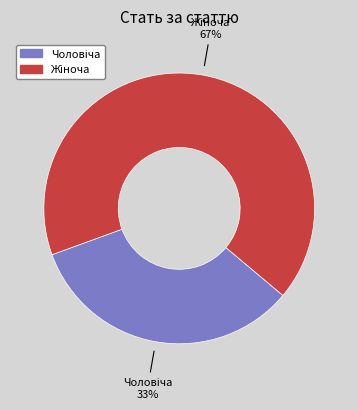

To the nearest percent, what is the average slice percentage?

50%